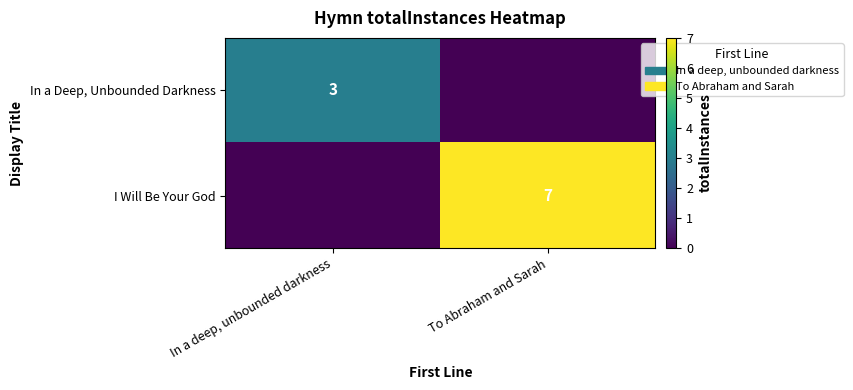

Is it true that In a Deep, Unbounded Darkness equals 3 at In a deep, unbounded darkness?

True